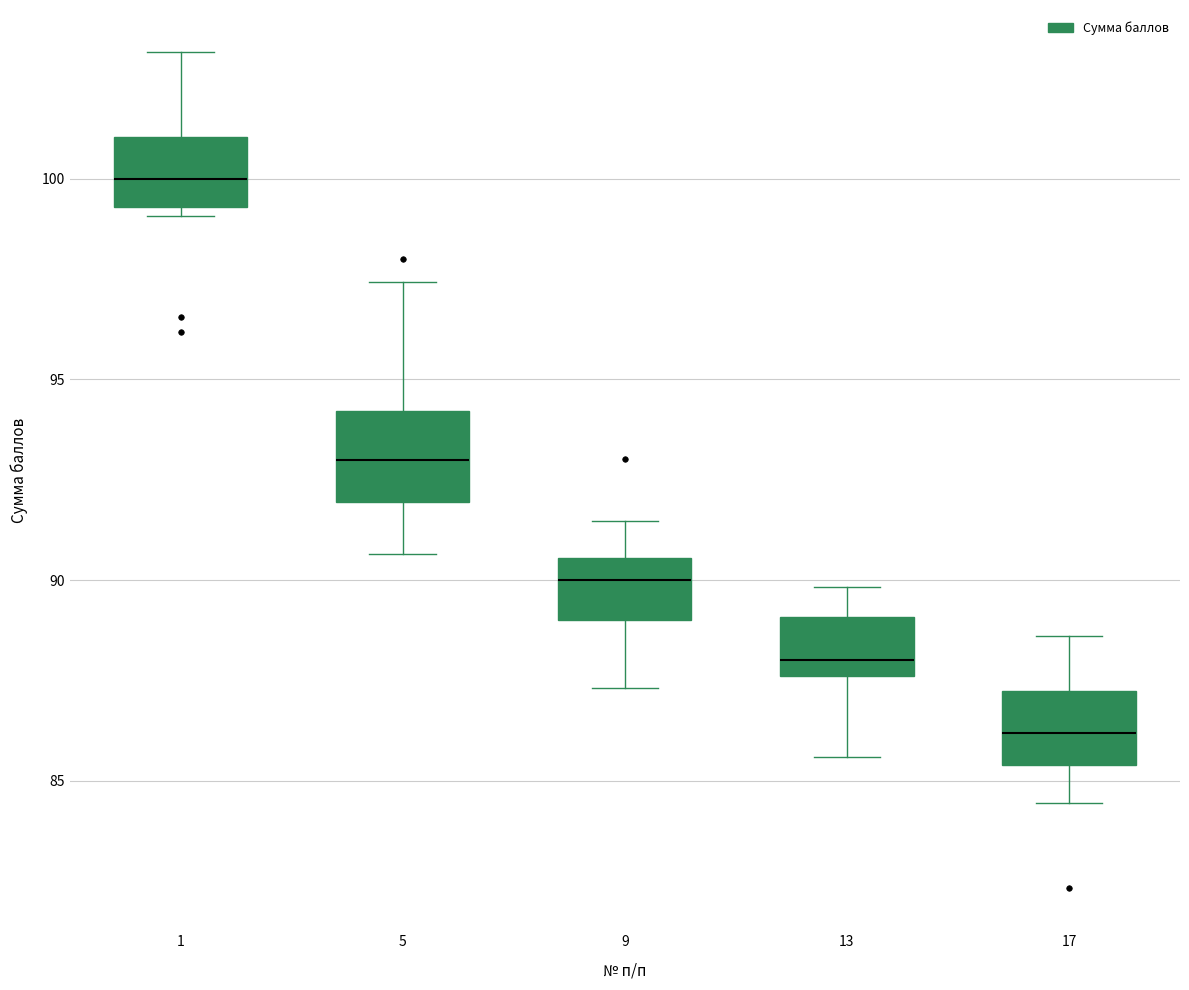

Where does the lower whisker of the box at x = 5 end on the y-axis? The values are not printed on the chart, so give them approximately, as read against the axis.

90.5